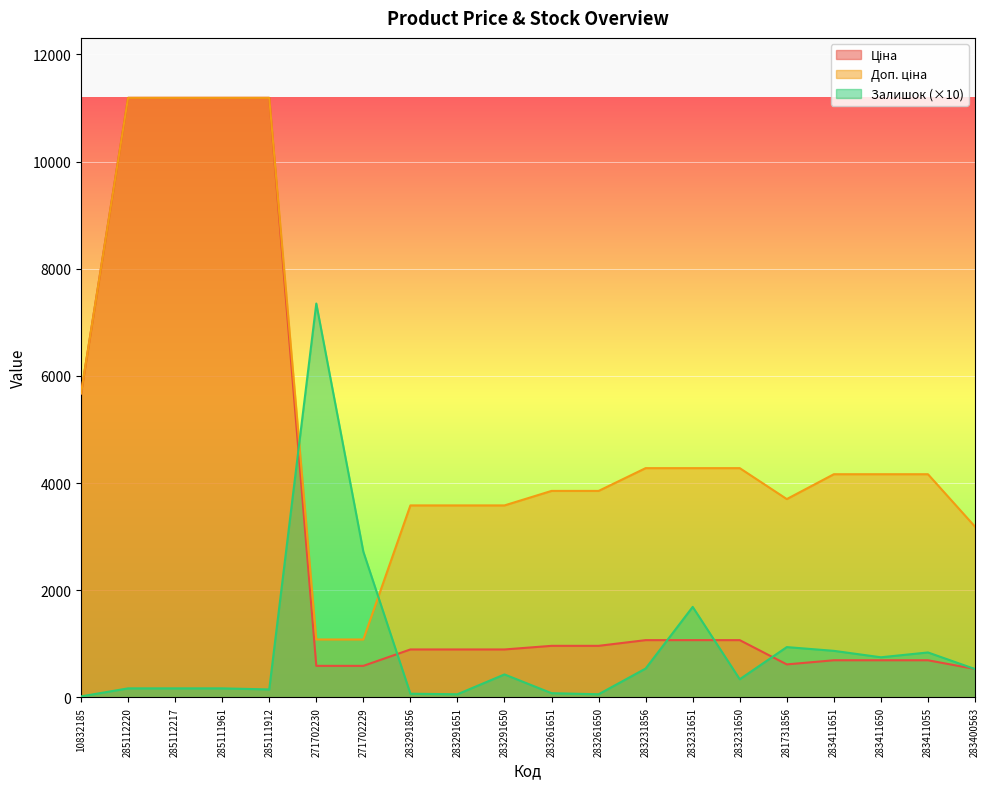

List the labels in order of Доп. ціна value, smallest first.

271702230, 271702229, 283400563, 283291856, 283291651, 283291650, 281731856, 283261651, 283261650, 283411651, 283411650, 283411055, 283231856, 283231651, 283231650, 10832185, 285112220, 285112217, 285111961, 285111912